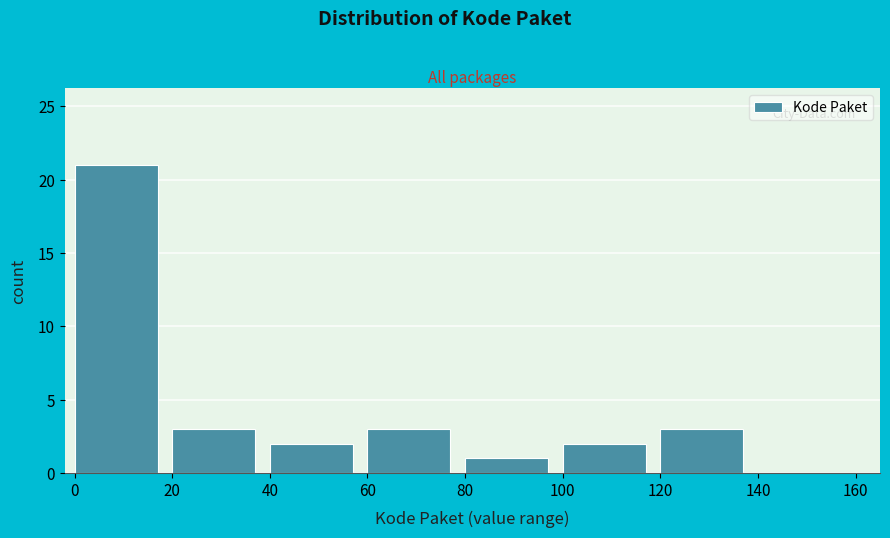

Reading right to left, transcribe all the data shown in this chart.

140=0	120=3	100=2	80=1	60=3	40=2	20=3	0=21